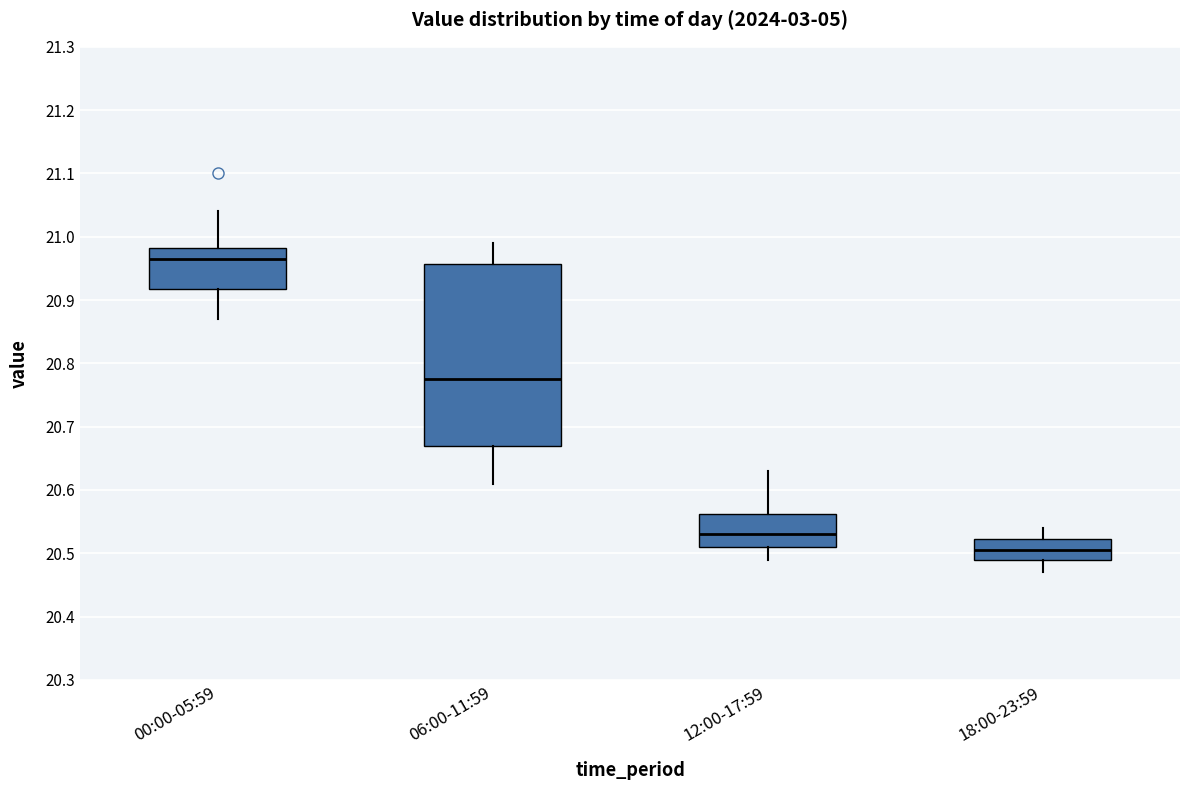

Reading left to right, read every box against the y-axis: the position of its median line, the range the box covers, and the ends of its whiskers. The values are not printed on the chart, so give them approximately, as read against the axis.

00:00-05:59: median 20.97, box 20.92 to 20.98, whiskers 20.87 to 21.04
06:00-11:59: median 20.78, box 20.67 to 20.96, whiskers 20.61 to 20.99
12:00-17:59: median 20.53, box 20.51 to 20.56, whiskers 20.49 to 20.63
18:00-23:59: median 20.51, box 20.49 to 20.52, whiskers 20.47 to 20.54